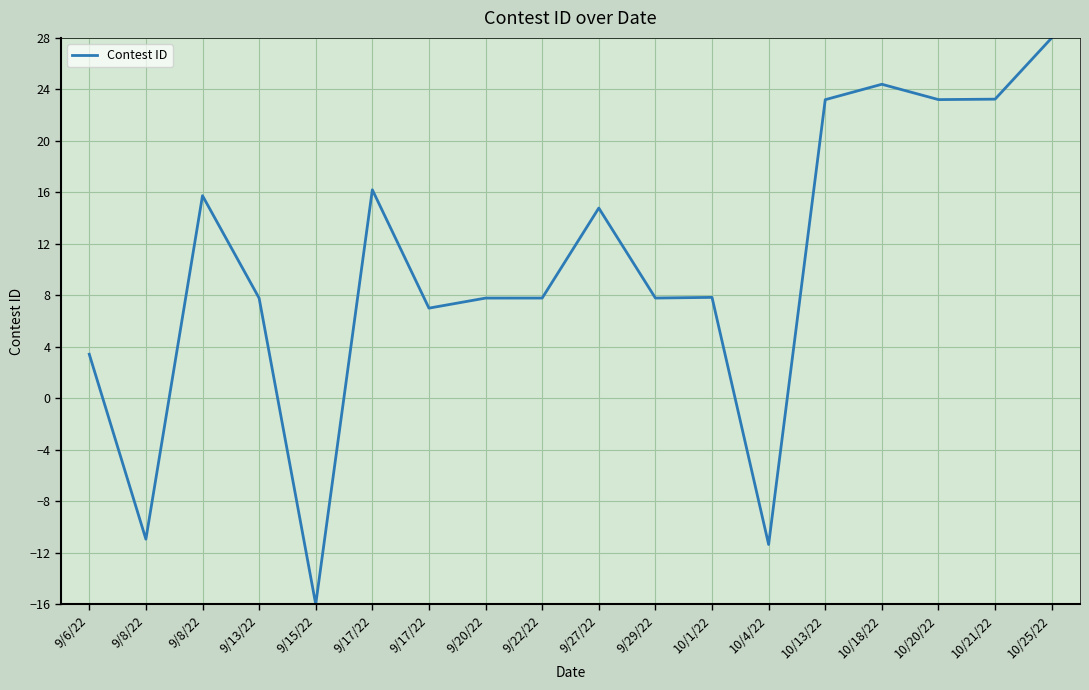

What is the difference between the values at 10/25/22 and 10/1/22?

20.2